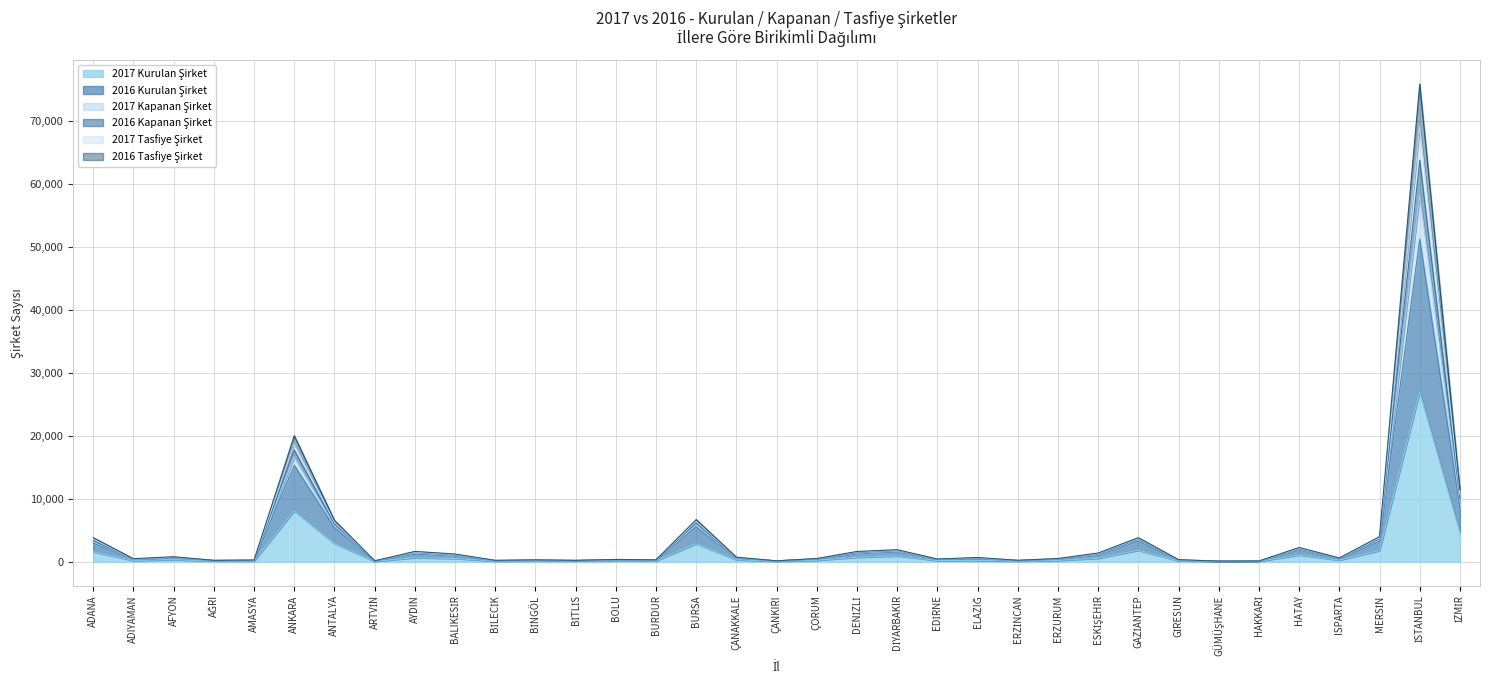

Is it true that 2016 Kurulan Şirket equals 421 at ÇORUM?

True